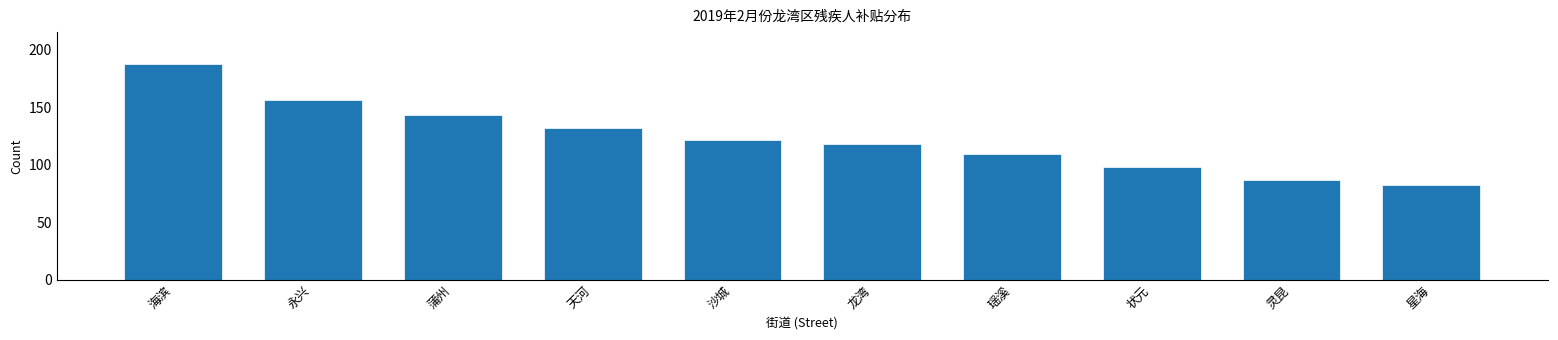

Reading right to left, extract all data points from this chart.

星海=82	灵昆=87	状元=98	瑶溪=109	龙湾=118	沙城=121	天河=132	蒲州=143	永兴=156	海滨=187